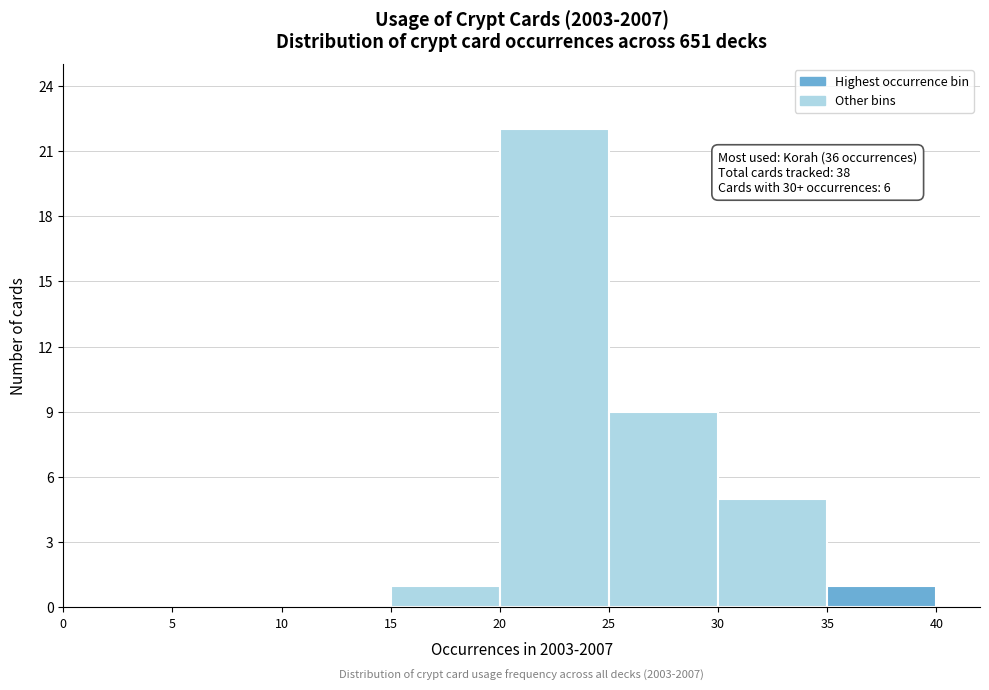

Over which range of the x-axis is the bar tallest?

20 to 25